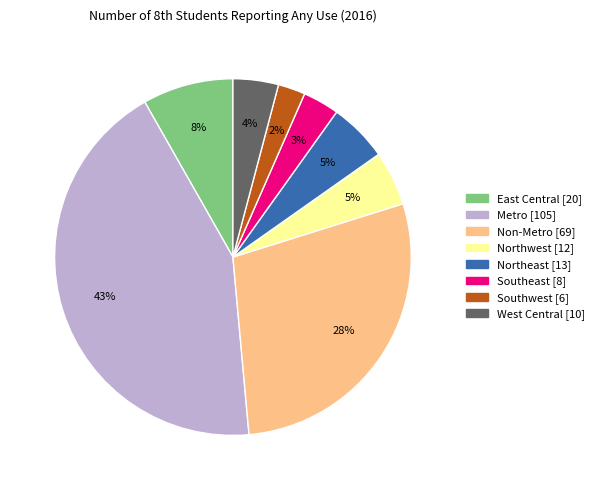

Is there any slice that represents more than half of the pie?

No